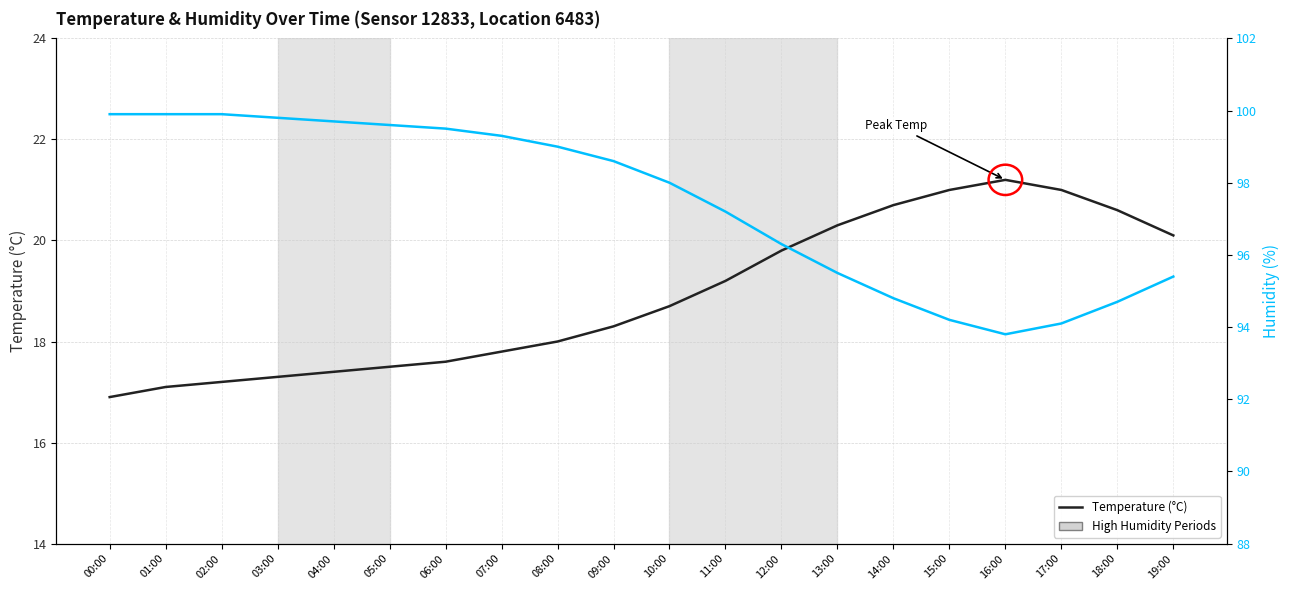

How many data points in Temperature (°C) are less than 18?

8